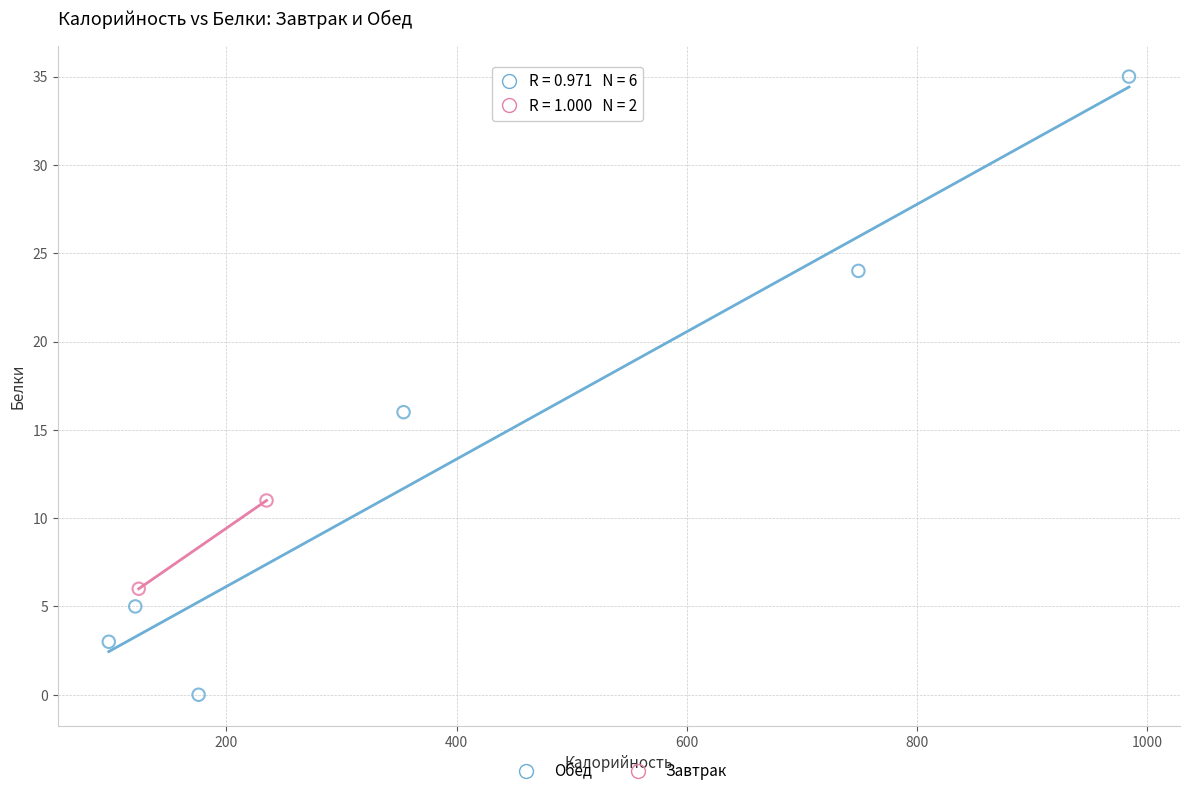

What are all the series names shown in the legend?

Обед, Завтрак